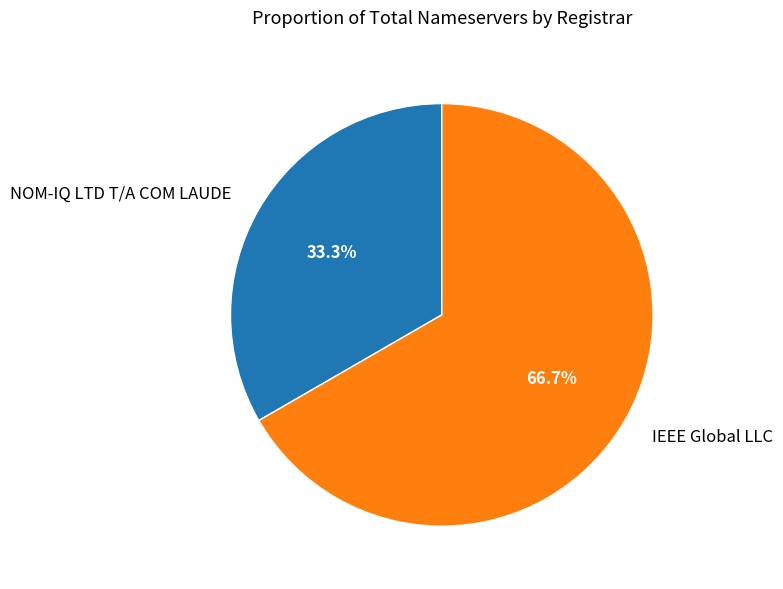

Is there any slice that represents more than half of the pie?

Yes